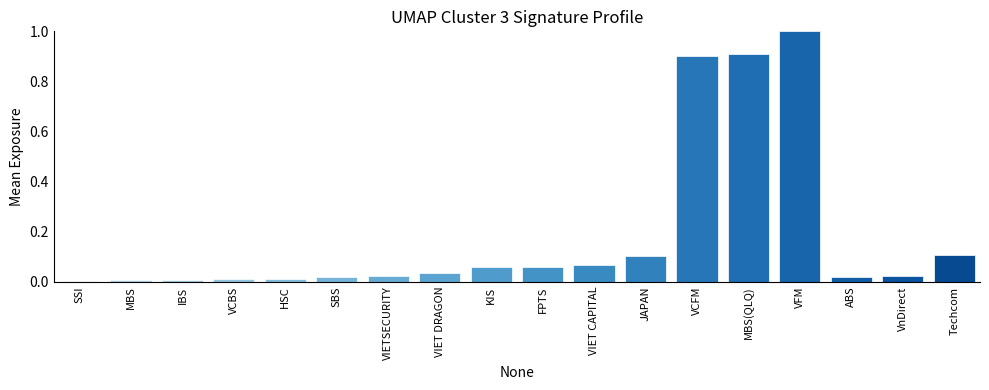

The value at VIET CAPITAL is 0.1. True or false?

True